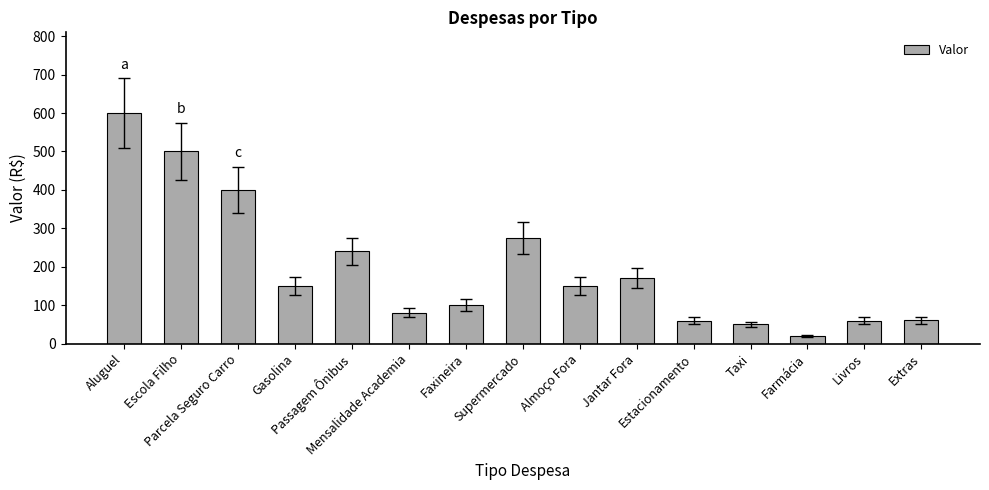

How many bars are there in total?

15